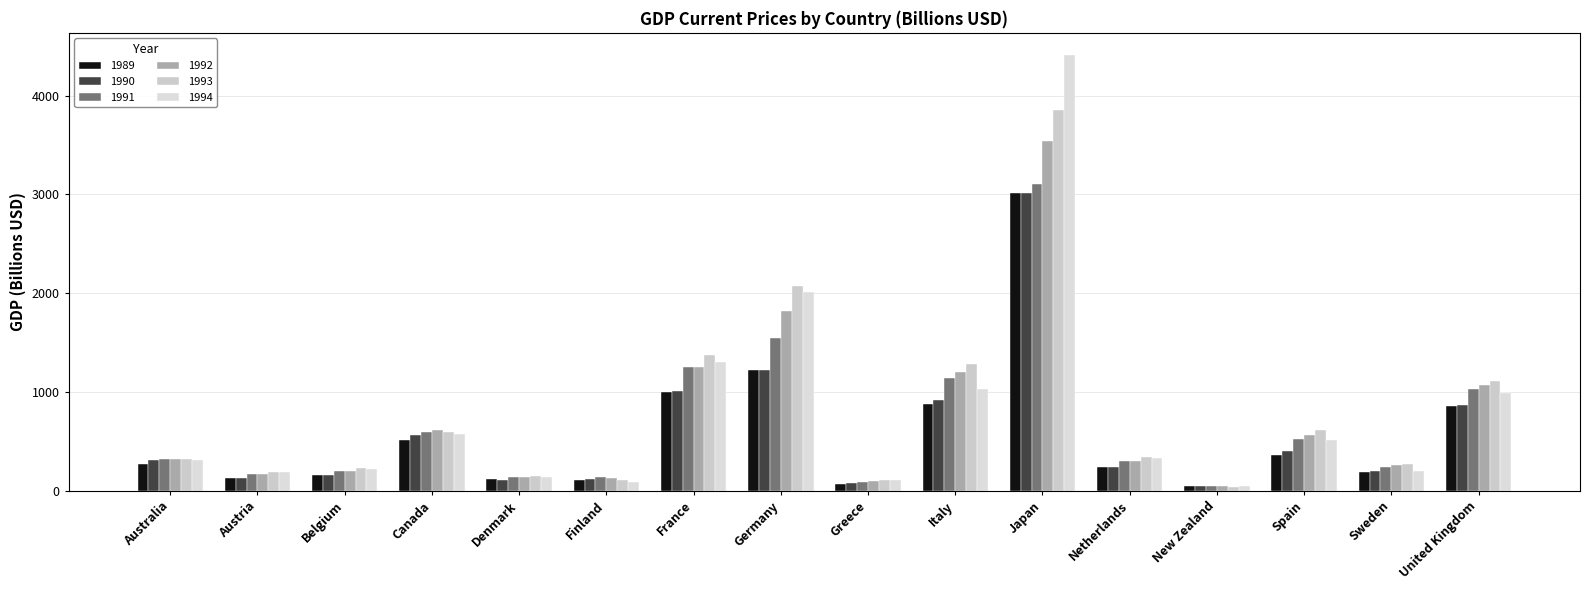

What is the value of the 1994 bar at the 3rd from the left?

216.1